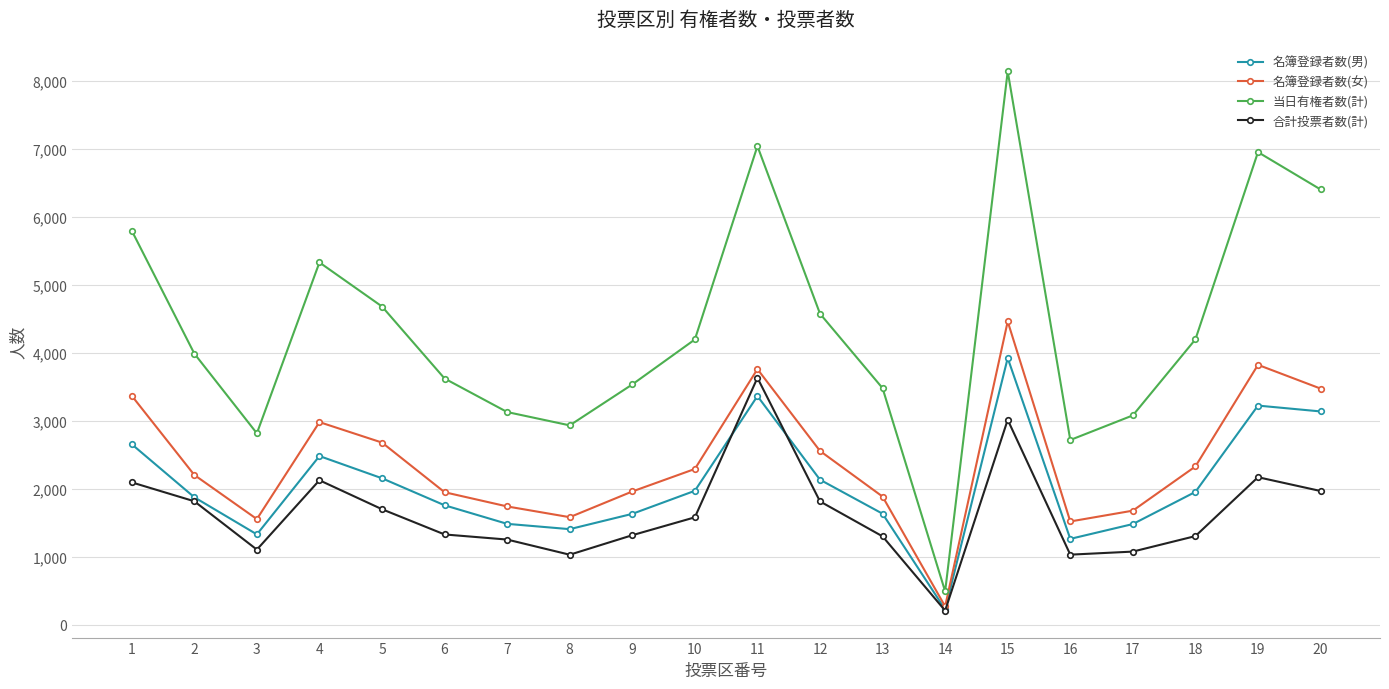

How many interior local peaks does the 合計投票者数(計) series have?

4